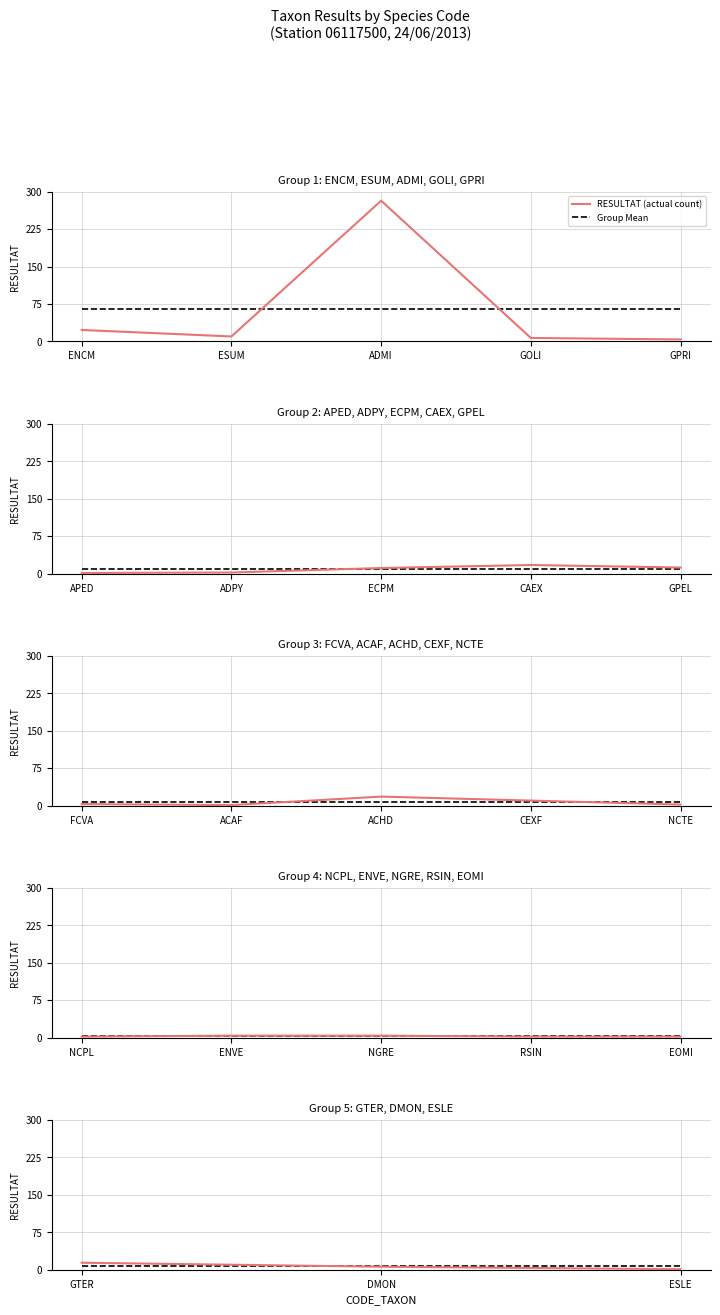

How many lines are shown in the chart?

2